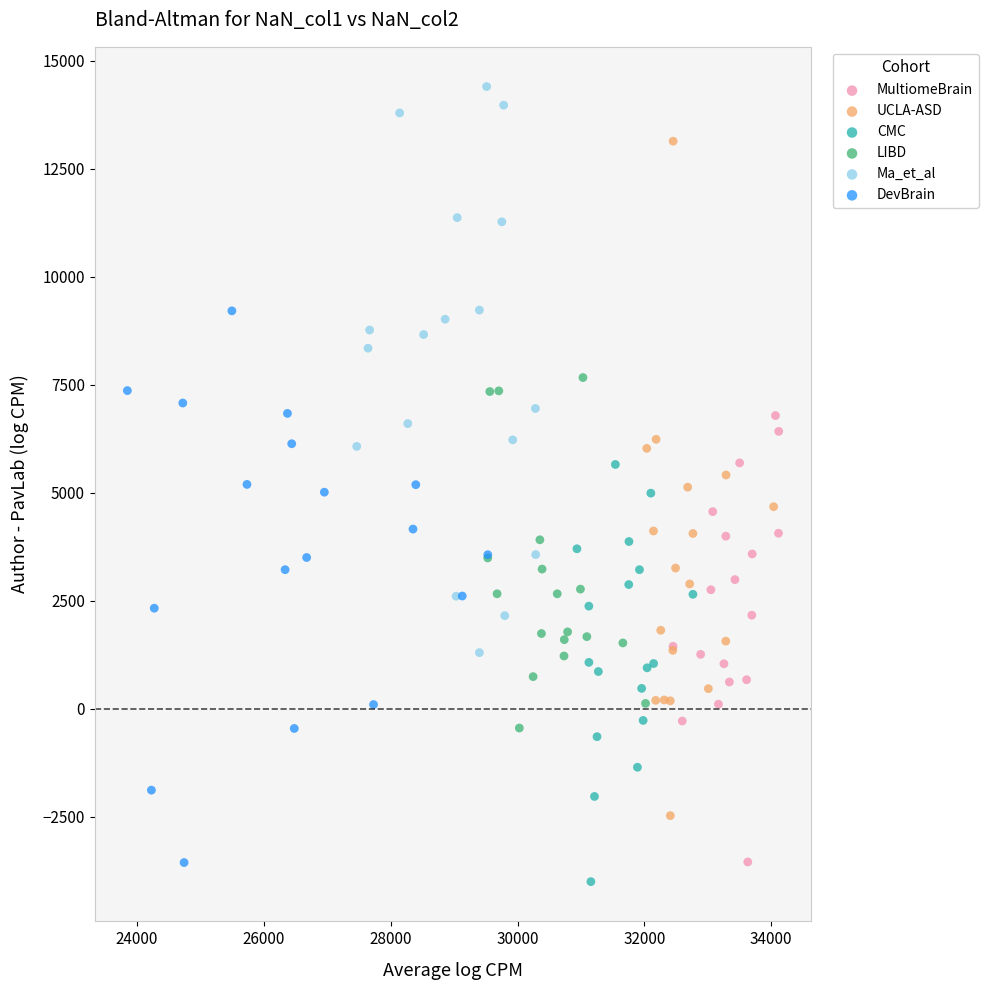

Which series contains the highest Y value?

Ma_et_al